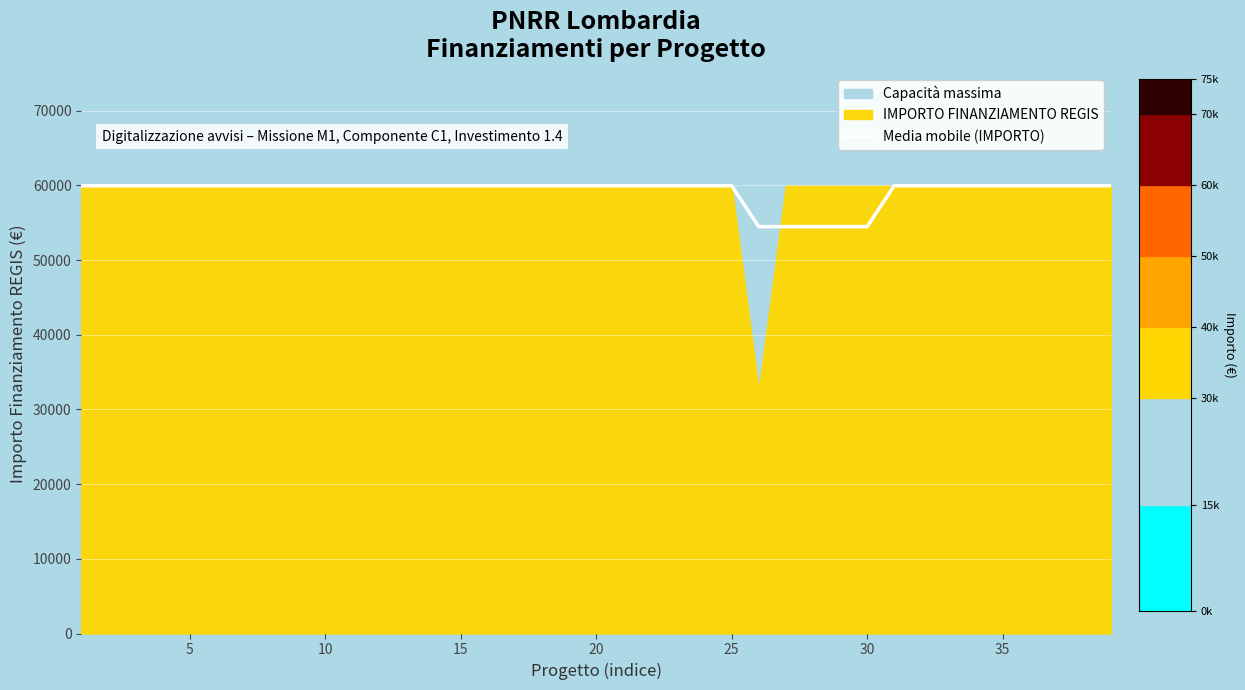

What is the highest value of the Media mobile (IMPORTO) series?

59966.0